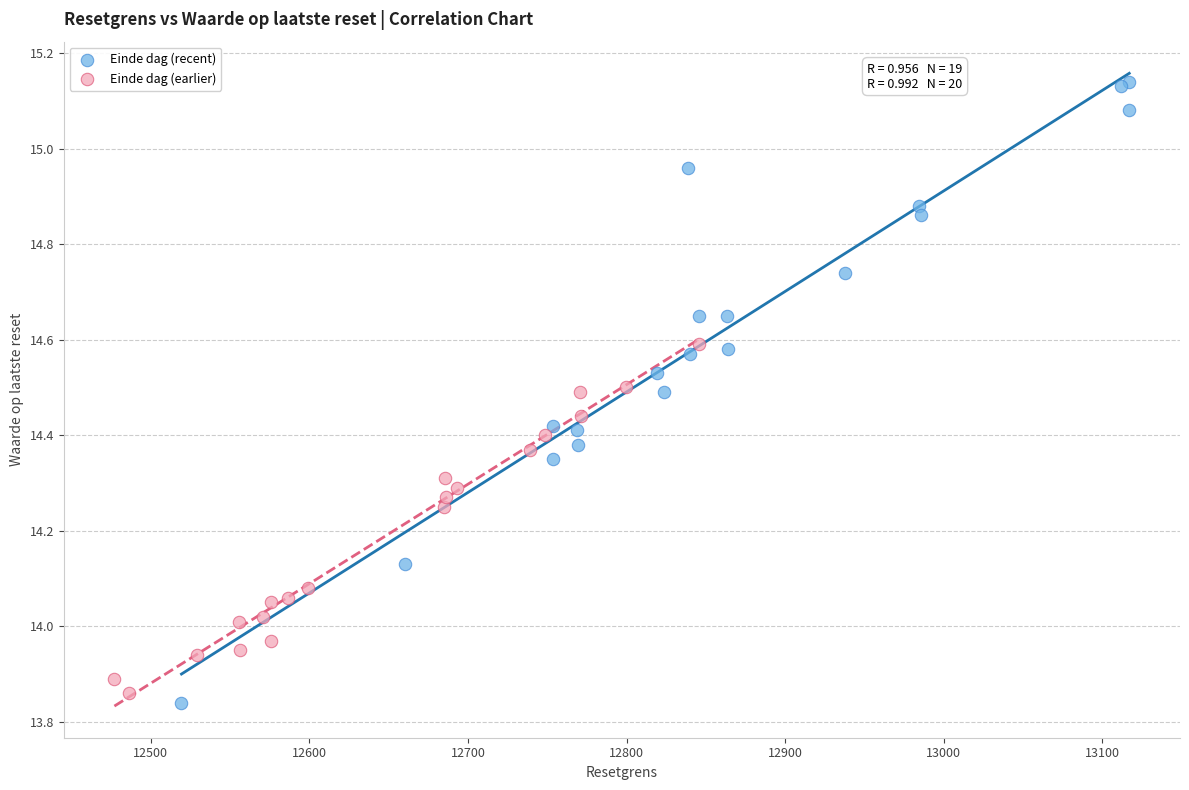

Which series reaches the maximum Y coordinate?

Einde dag (recent)